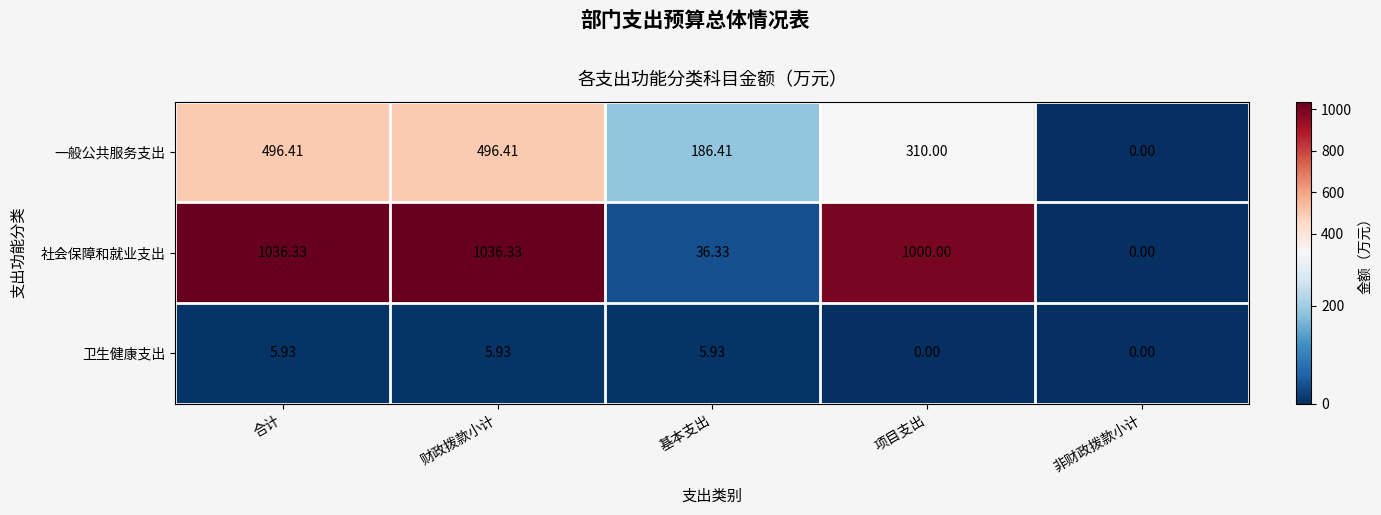

Which series has the largest range (max minus min)?

社会保障和就业支出